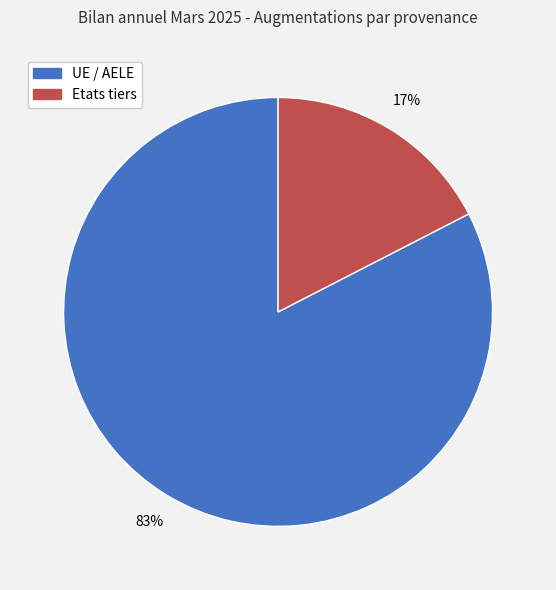

Do Etats tiers and UE / AELE together represent more than half of the pie?

Yes